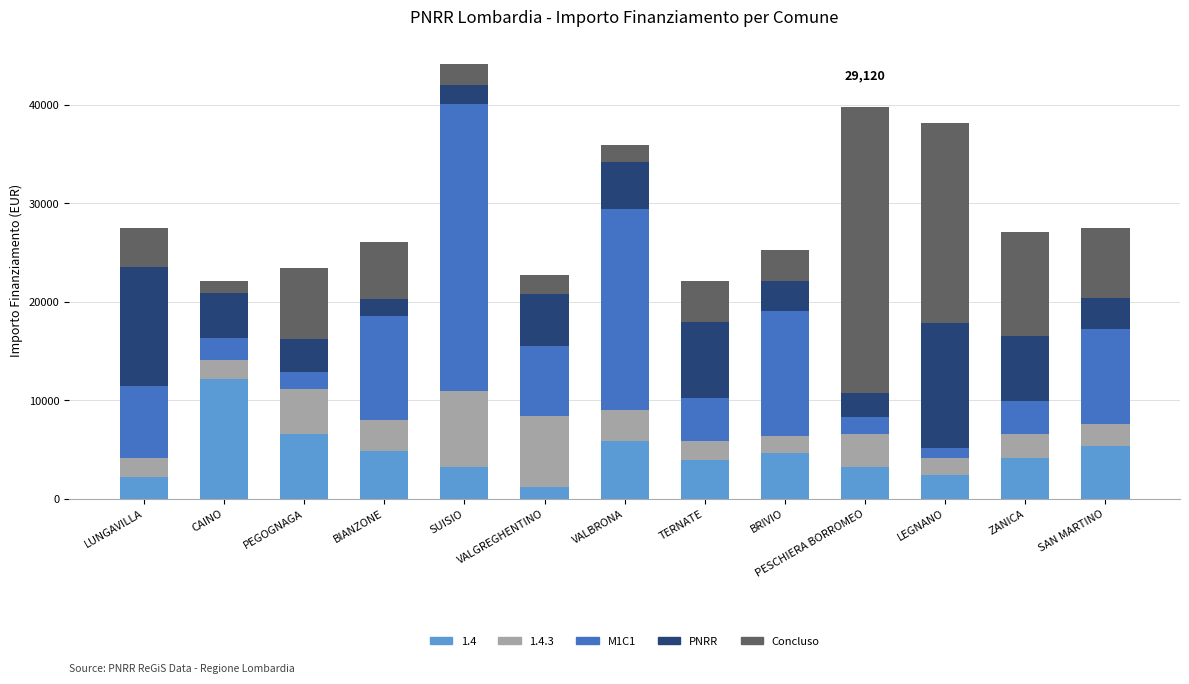

Count the number of categories in the chart.

13